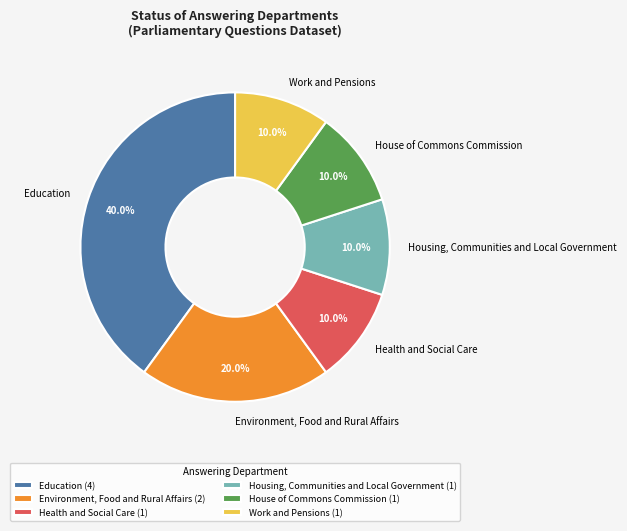

Does House of Commons Commission represent more than half of the total?

No